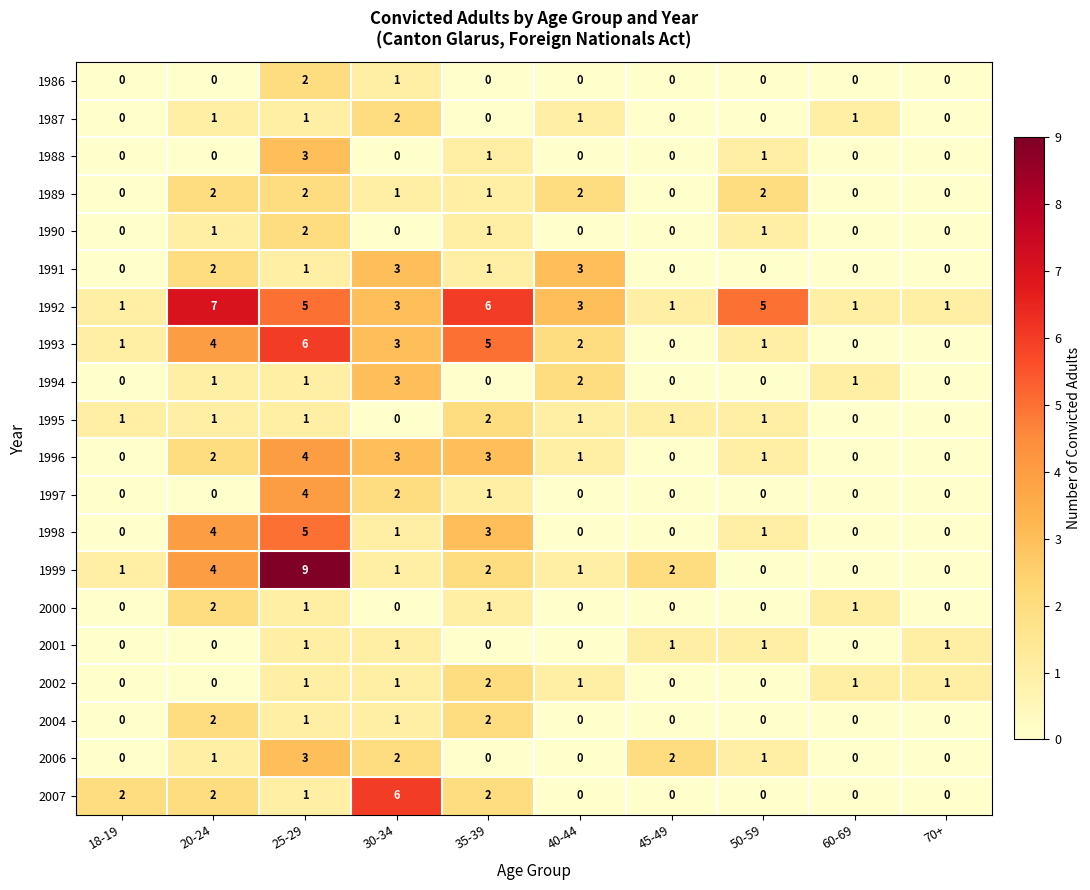

Which series has the largest total across all categories?

1992